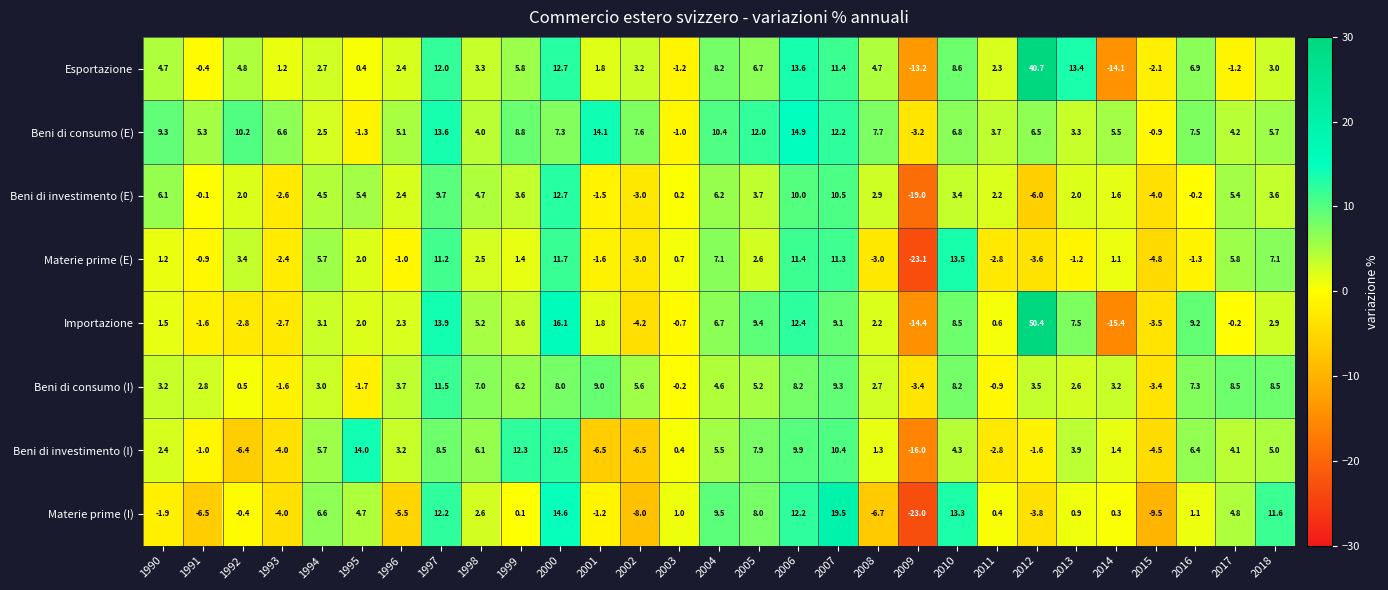

Which series has the widest spread of values?

Importazione